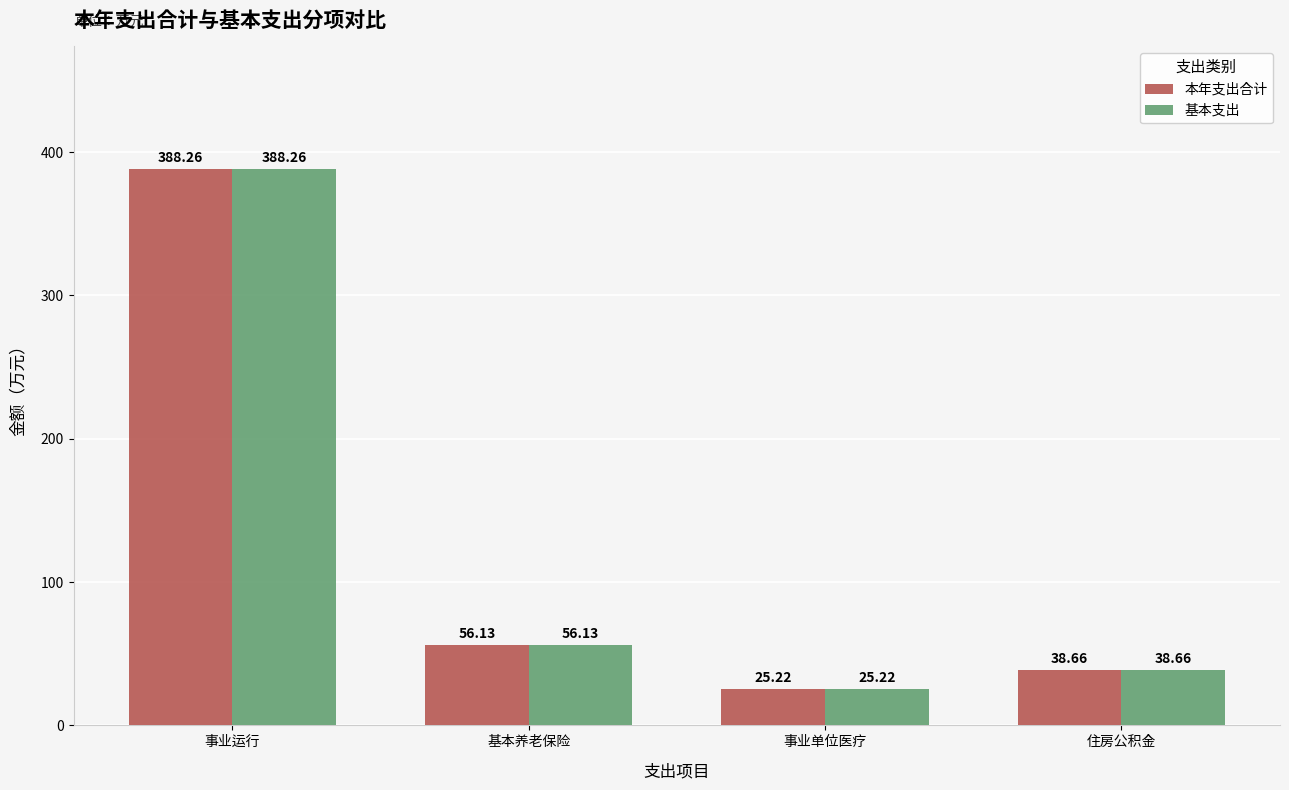

At which label is 本年支出合计 closest to 206?

基本养老保险